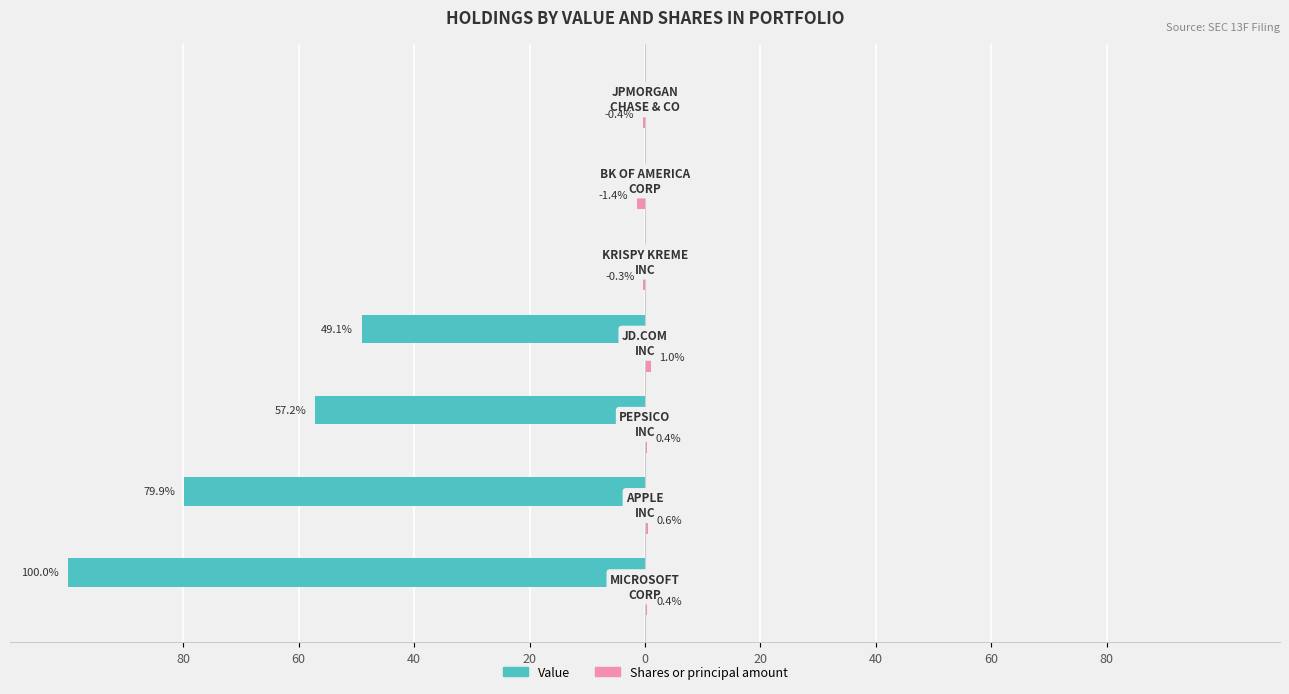

What are all the series names shown in the legend?

Value, Shares or principal amount